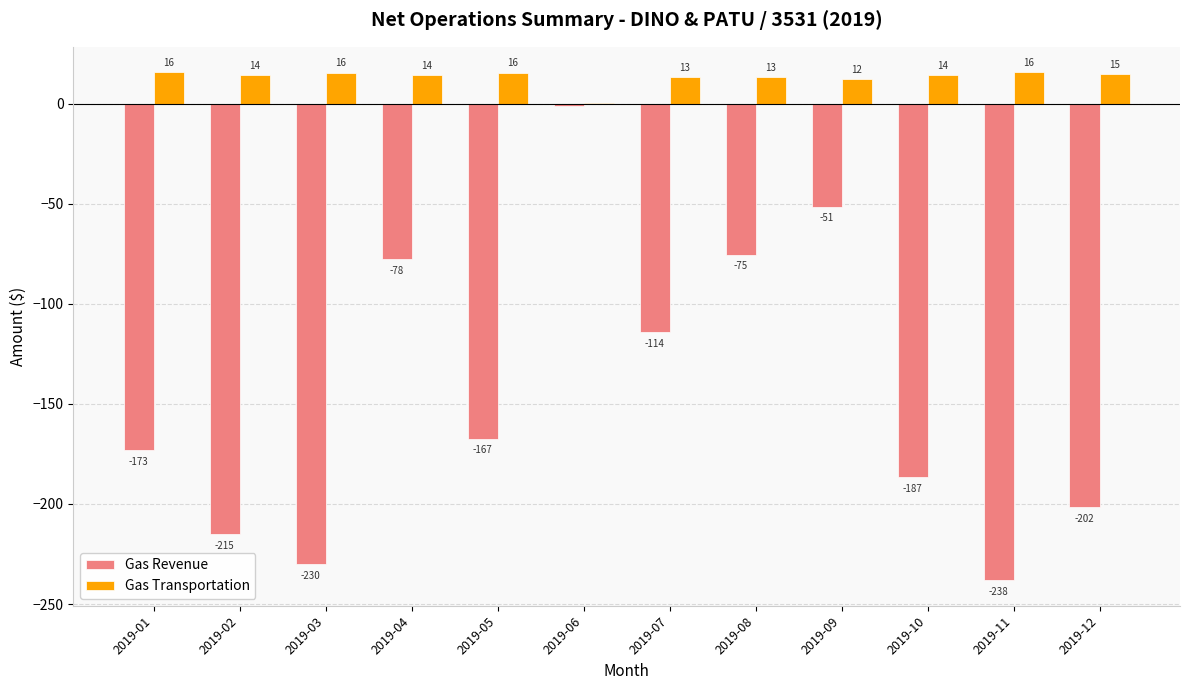

True or false: Gas Revenue has a value of -238.2 at 2019-11.

True